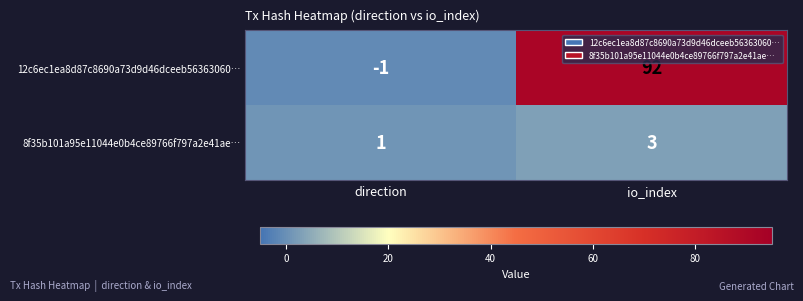

True or false: 8f35b101a95e11044e0b4ce89766f797a2e41ae… has a value of 3 at io_index.

True